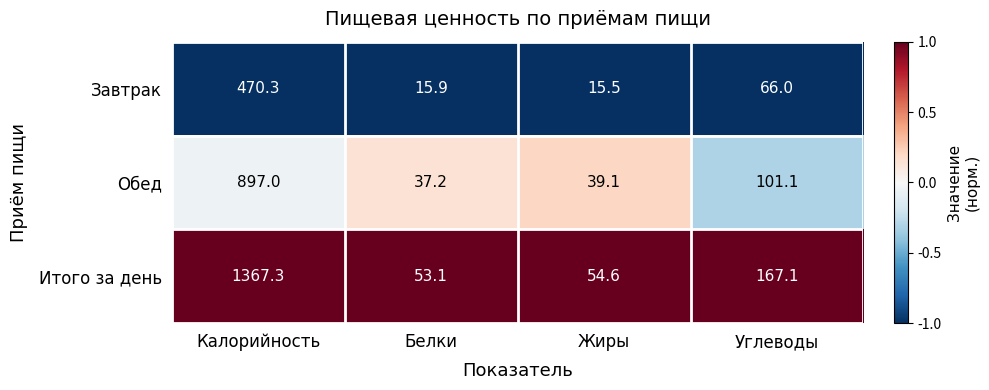

Reading left to right, list all the values displayed in this chart.

Завтрак: Калорийность=470.3	Белки=15.9	Жиры=15.5	Углеводы=66.0
Обед: Калорийность=897.0	Белки=37.2	Жиры=39.1	Углеводы=101.1
Итого за день: Калорийность=1367.3	Белки=53.1	Жиры=54.6	Углеводы=167.1